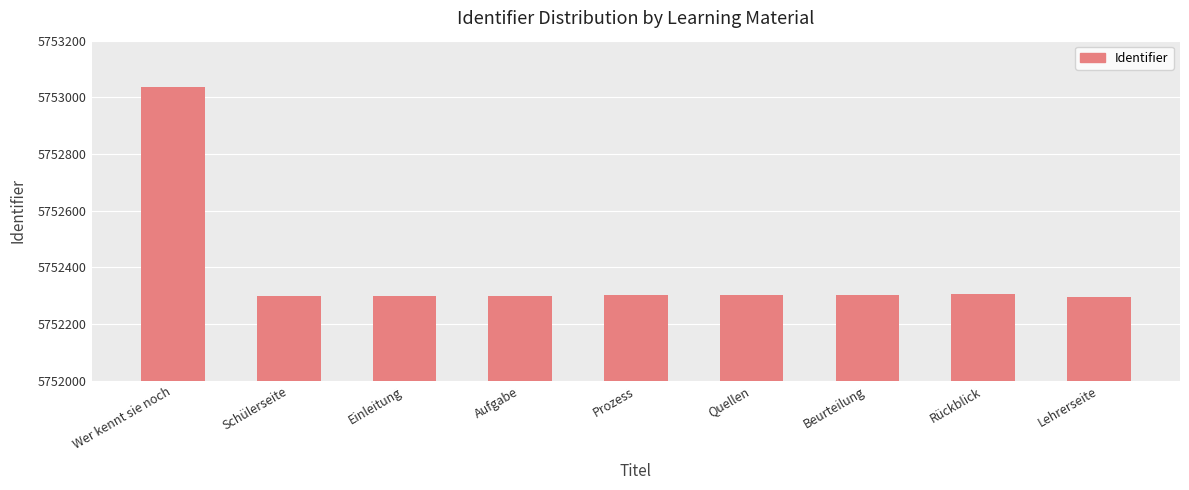

Which has a higher value, Wer kennt sie noch or Quellen?

Wer kennt sie noch